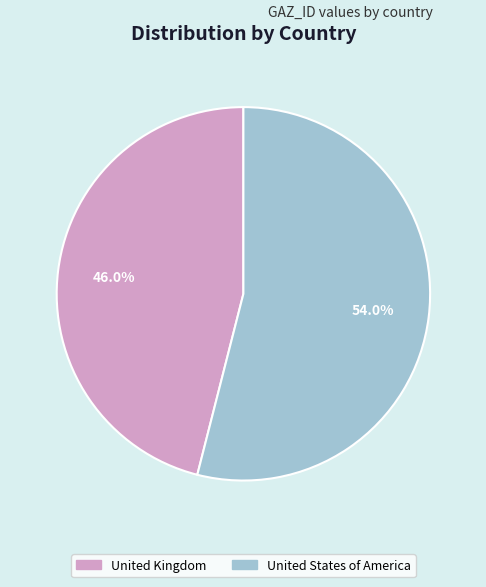

Is it true that United Kingdom is 46% of the pie?

True